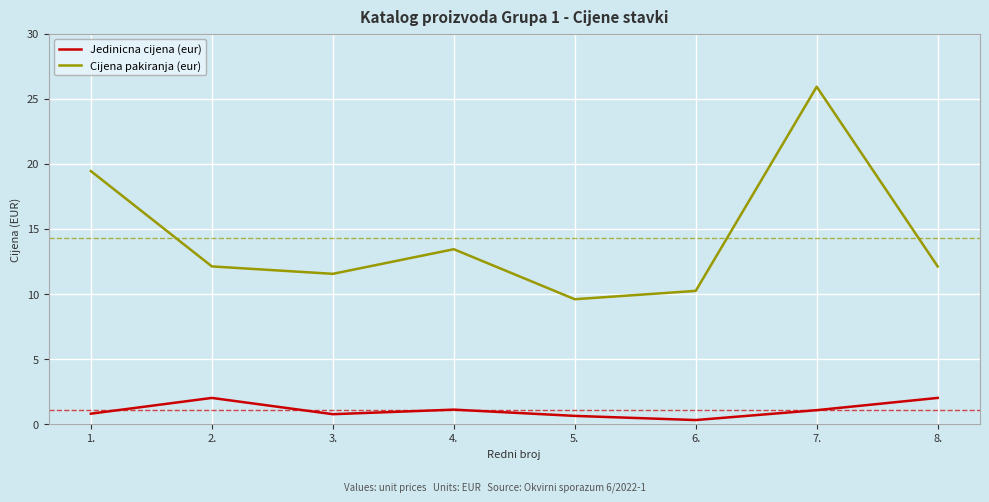

What is the difference between the maximum and minimum values in the Jedinicna cijena (eur) series?

1.7